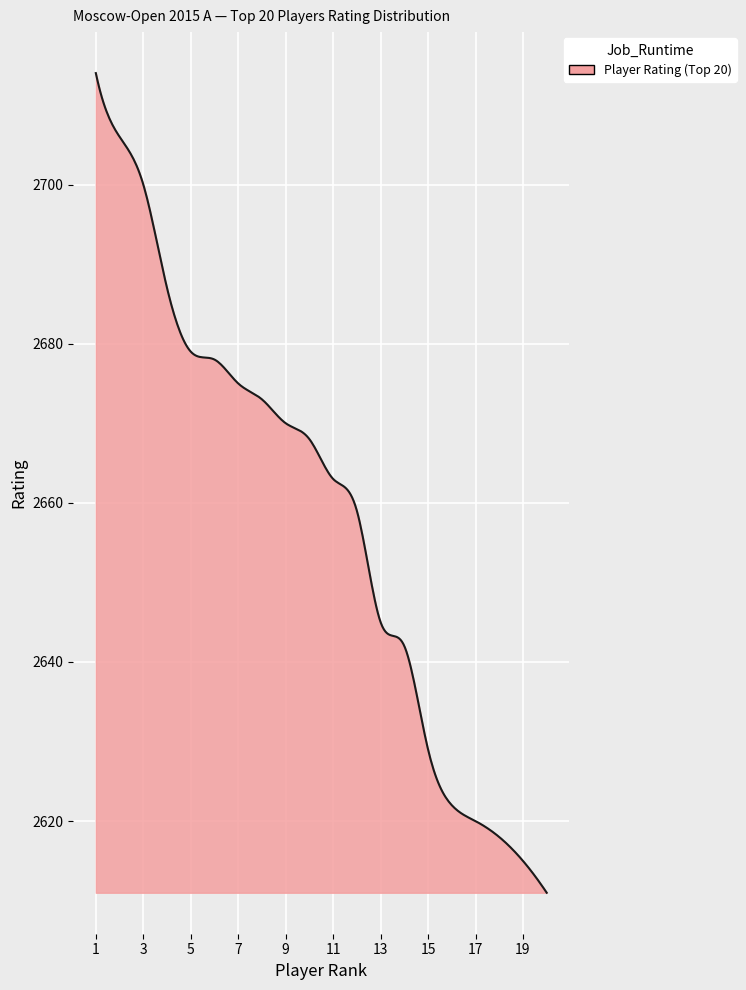

What is the difference between the maximum and minimum values?

103.0